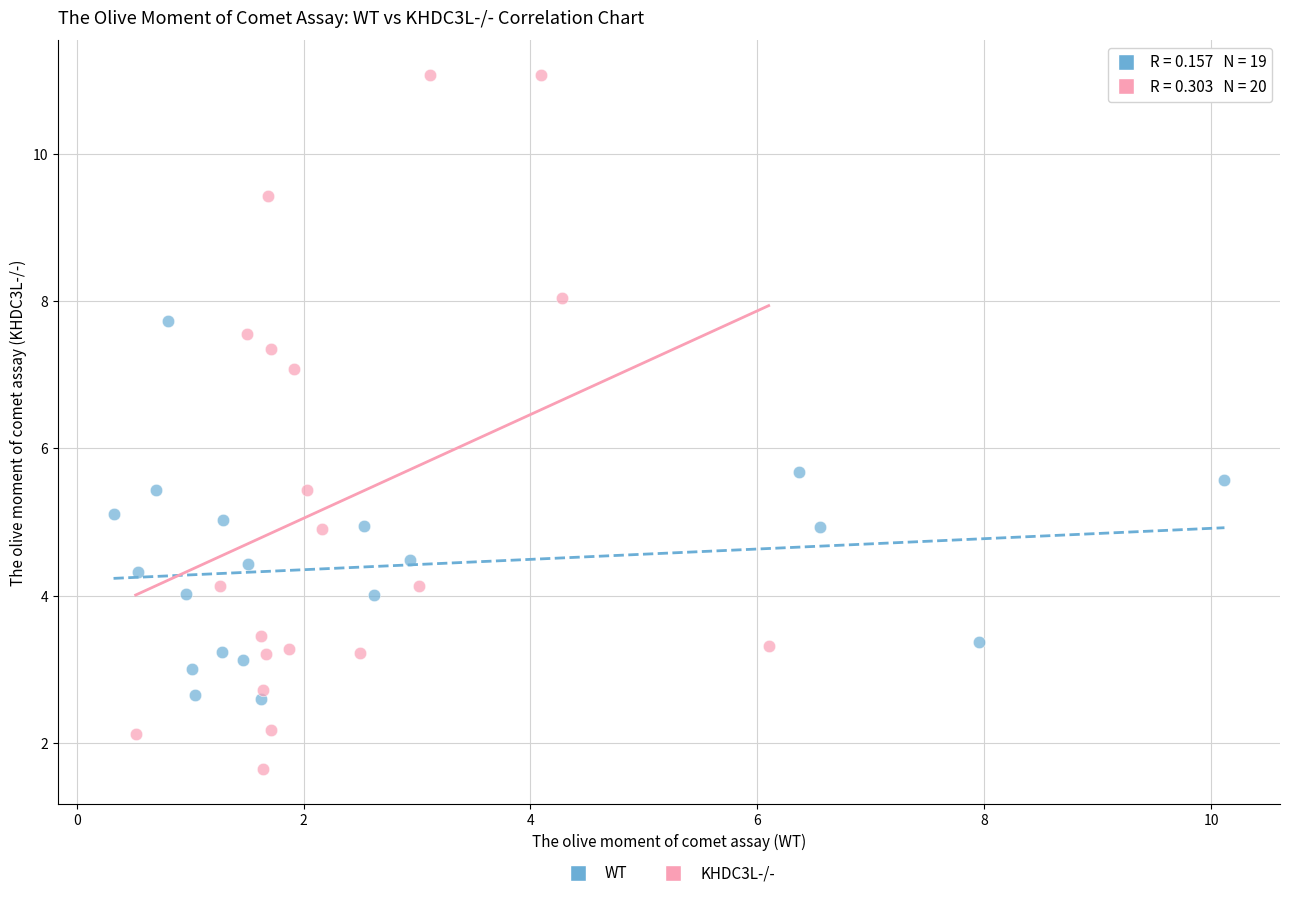

Which series contains the lowest Y value?

KHDC3L-/-